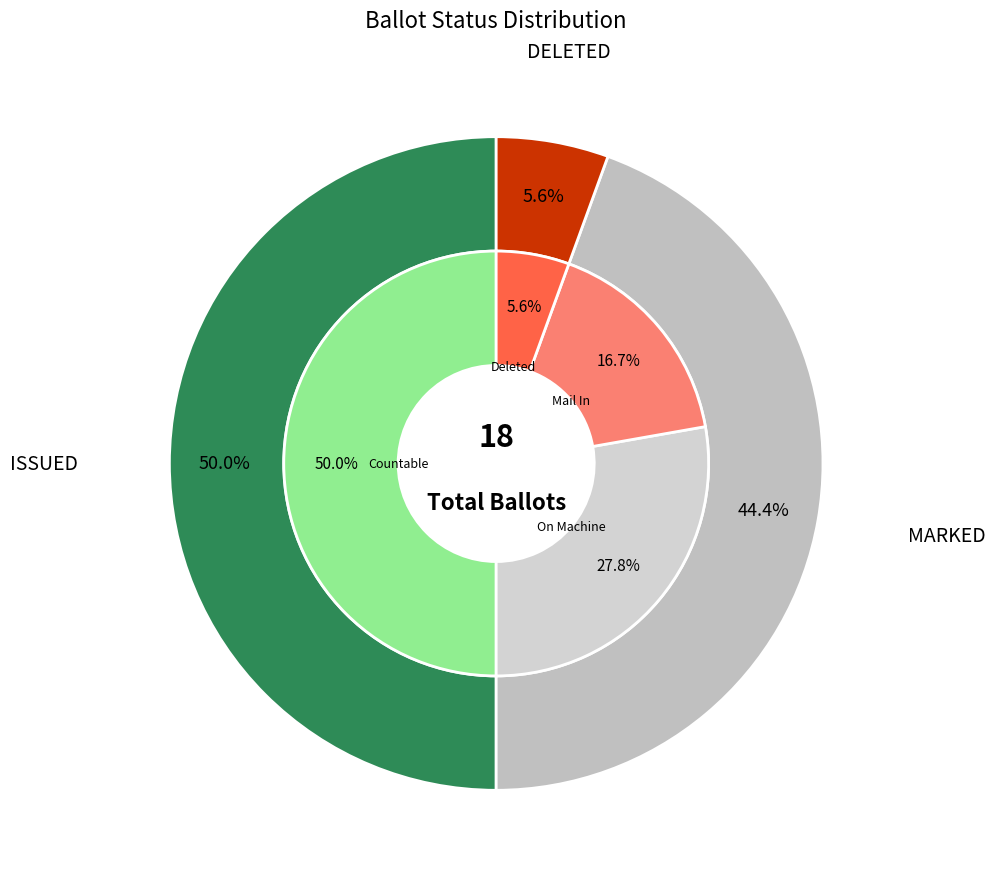

Is there a majority slice in this chart?

No